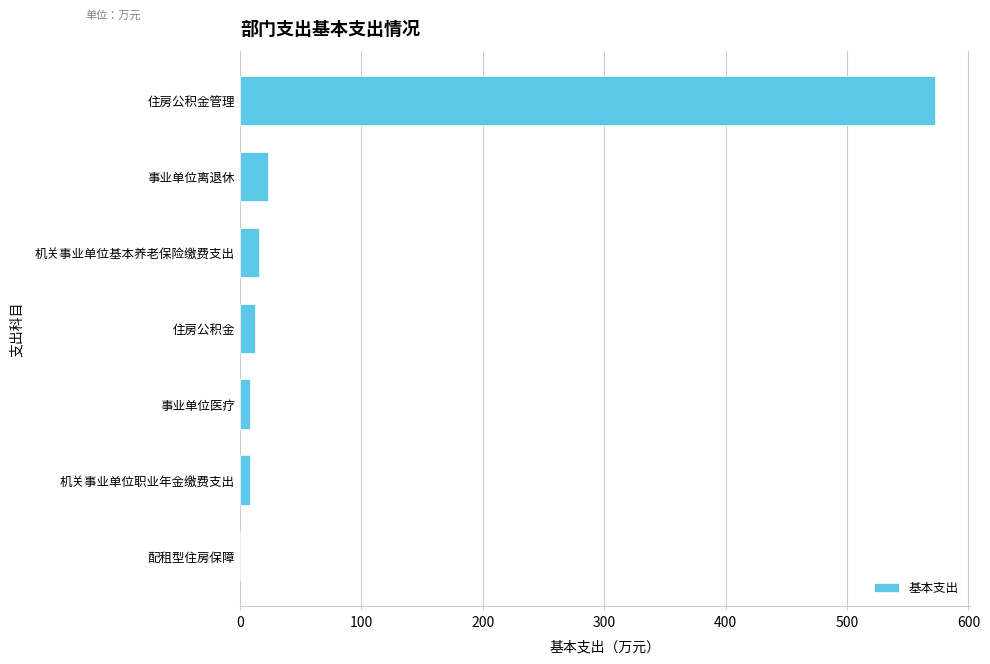

What is the sum of all values?

640.1